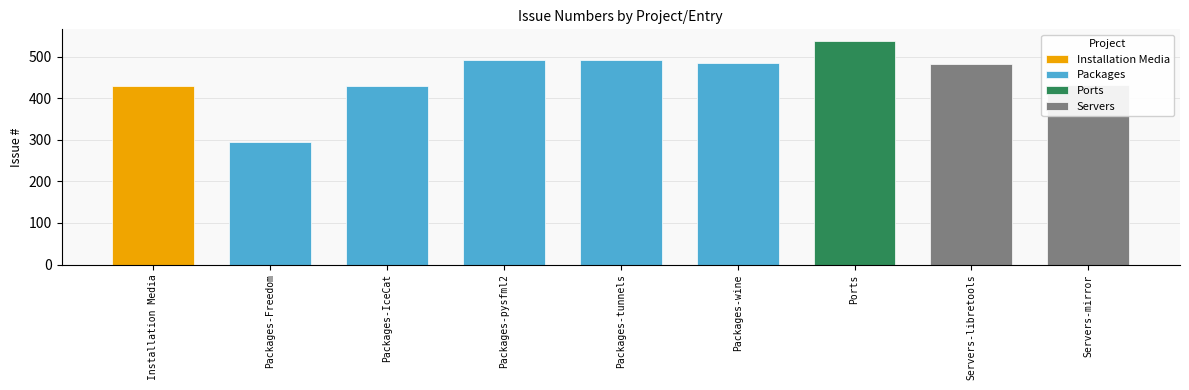

What is the minimum value shown in the chart?

294